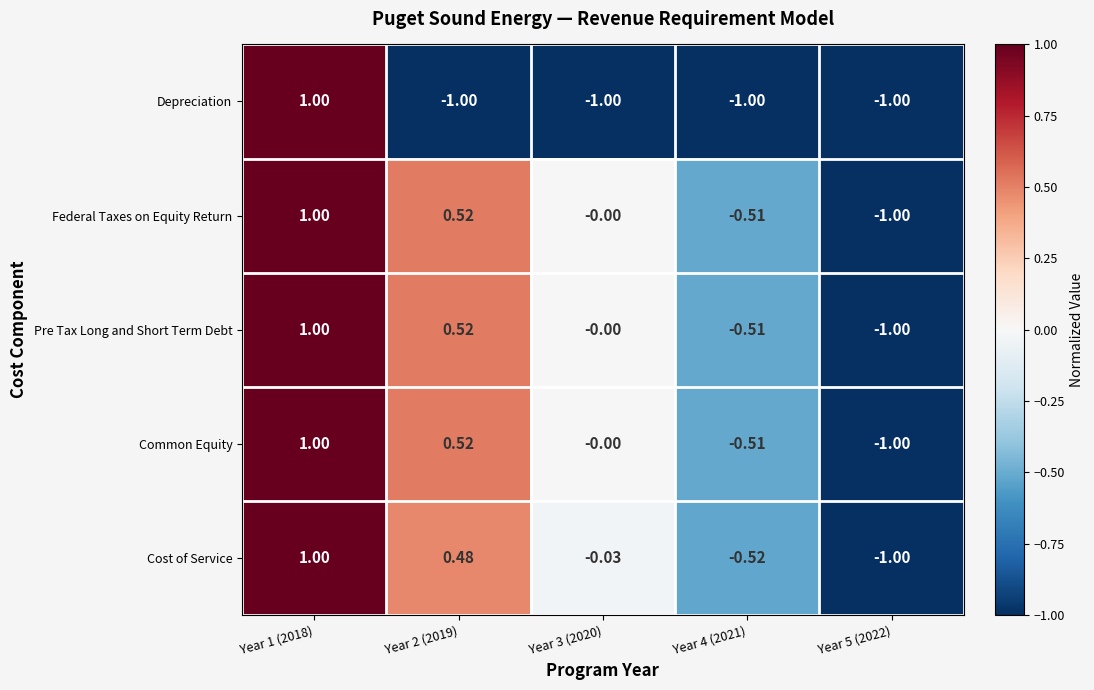

Count the number of categories in the chart.

5